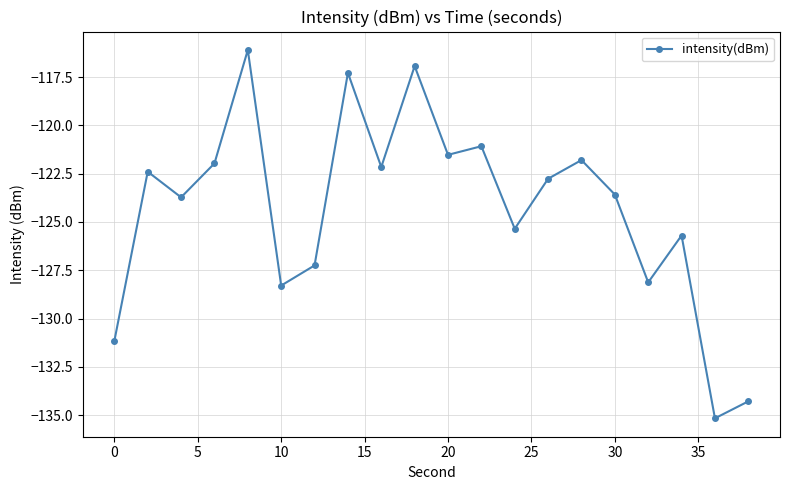

What is the maximum value shown in the chart?

-116.1